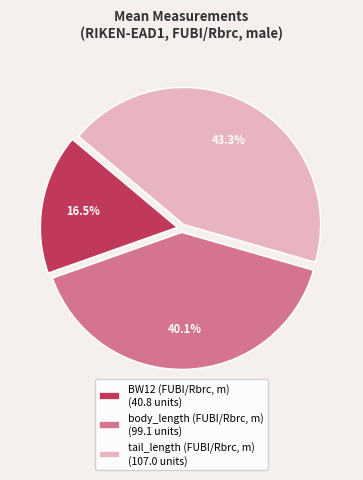

Which slice is the smallest?

BW12 (FUBI/Rbrc, m)